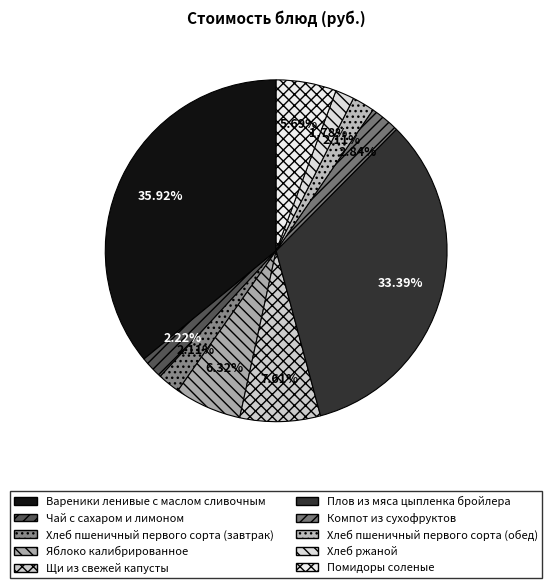

How many slices are in this pie chart?

10